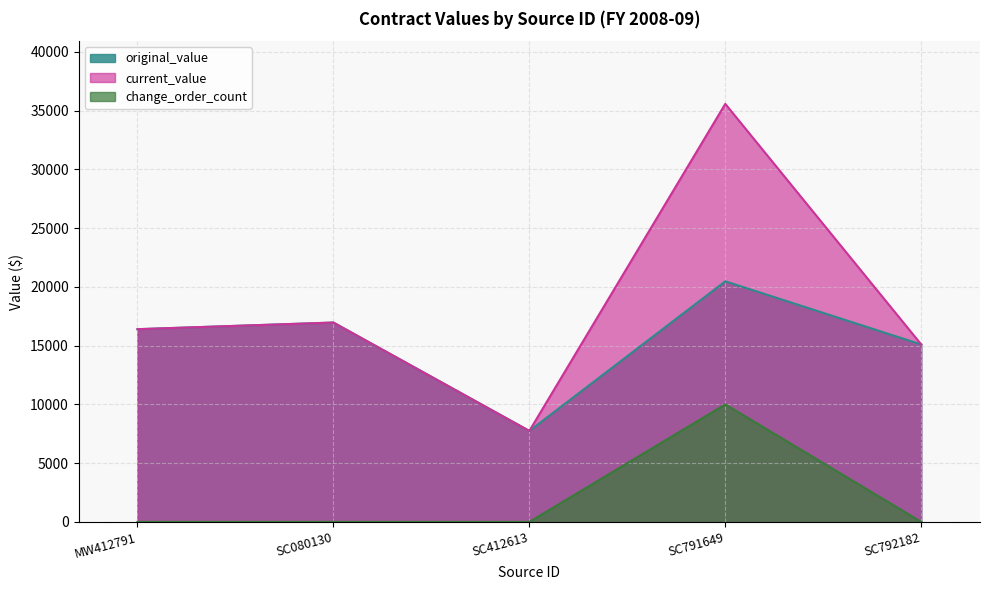

What position from the left is SC080130?

2